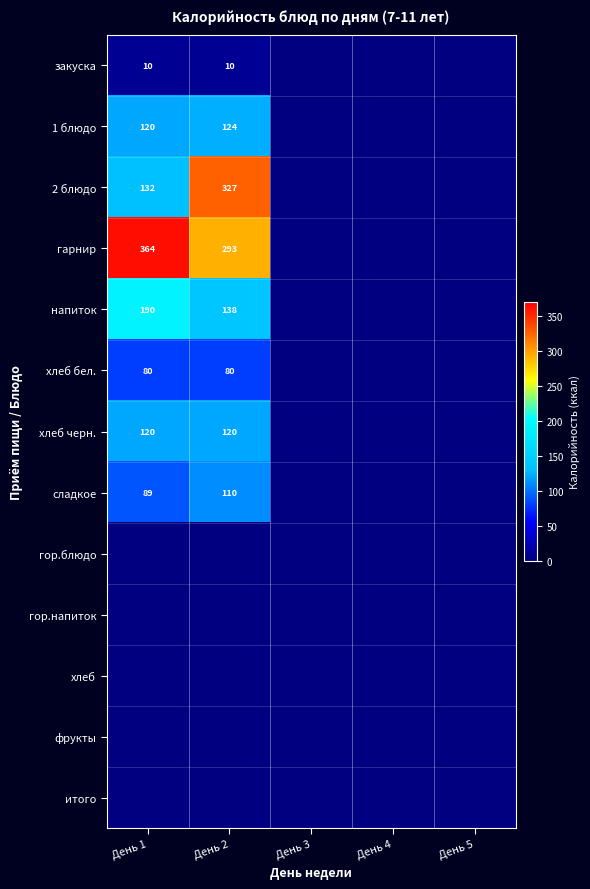

Is it true that сладкое equals 130 at День 1?

False